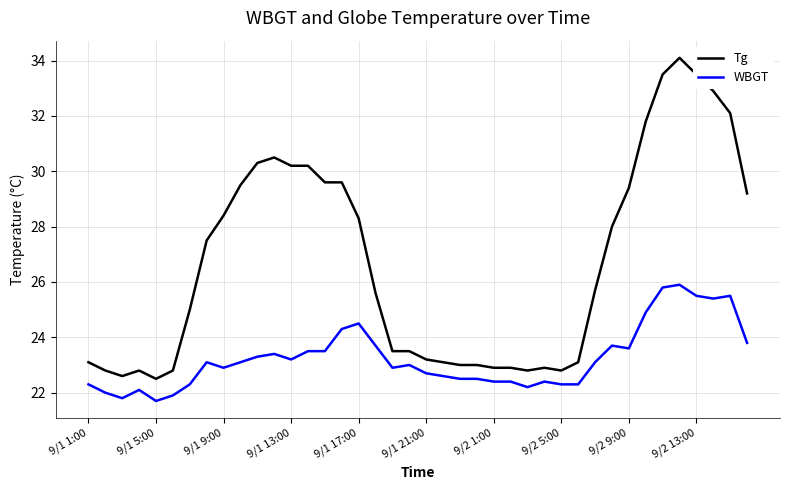

Rank the series by their average value, from highest to lowest.

Tg, WBGT